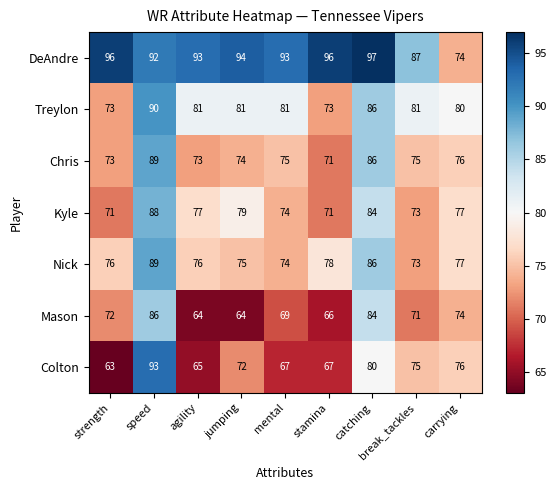

What is the greatest value displayed?

97